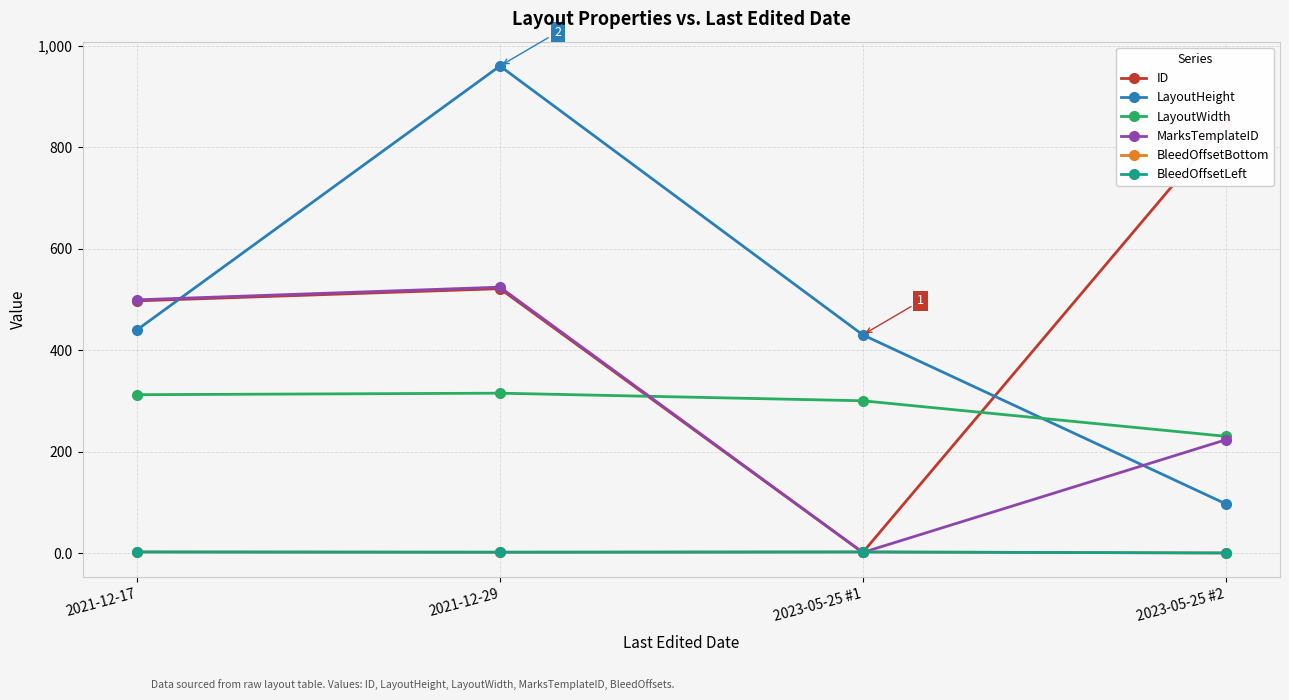

What position from the left is 2021-12-29?

2